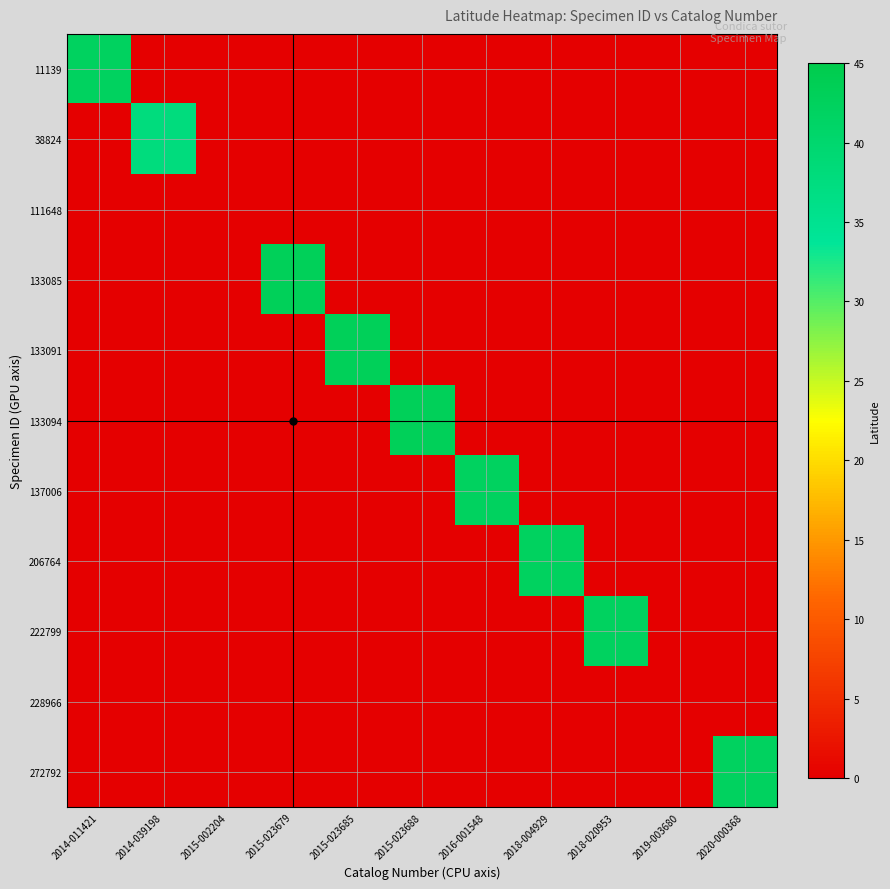

At how many categories does at least one series exceed 30?

9